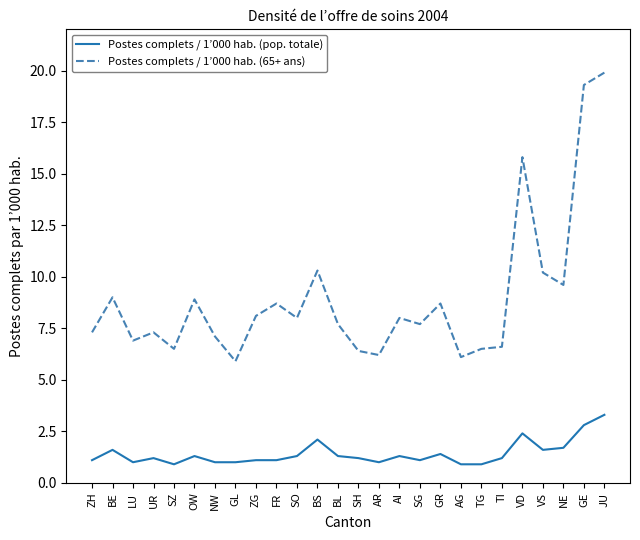

Which label corresponds to the largest value in the chart?

JU